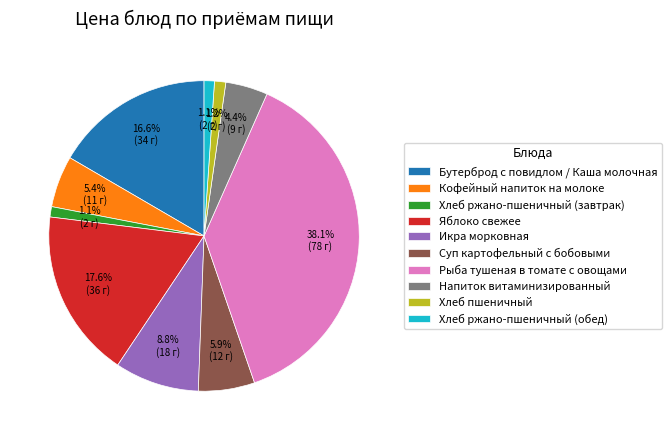

What is the ratio of the value at Хлеб пшеничный to the value at Яблоко свежее?

0.1